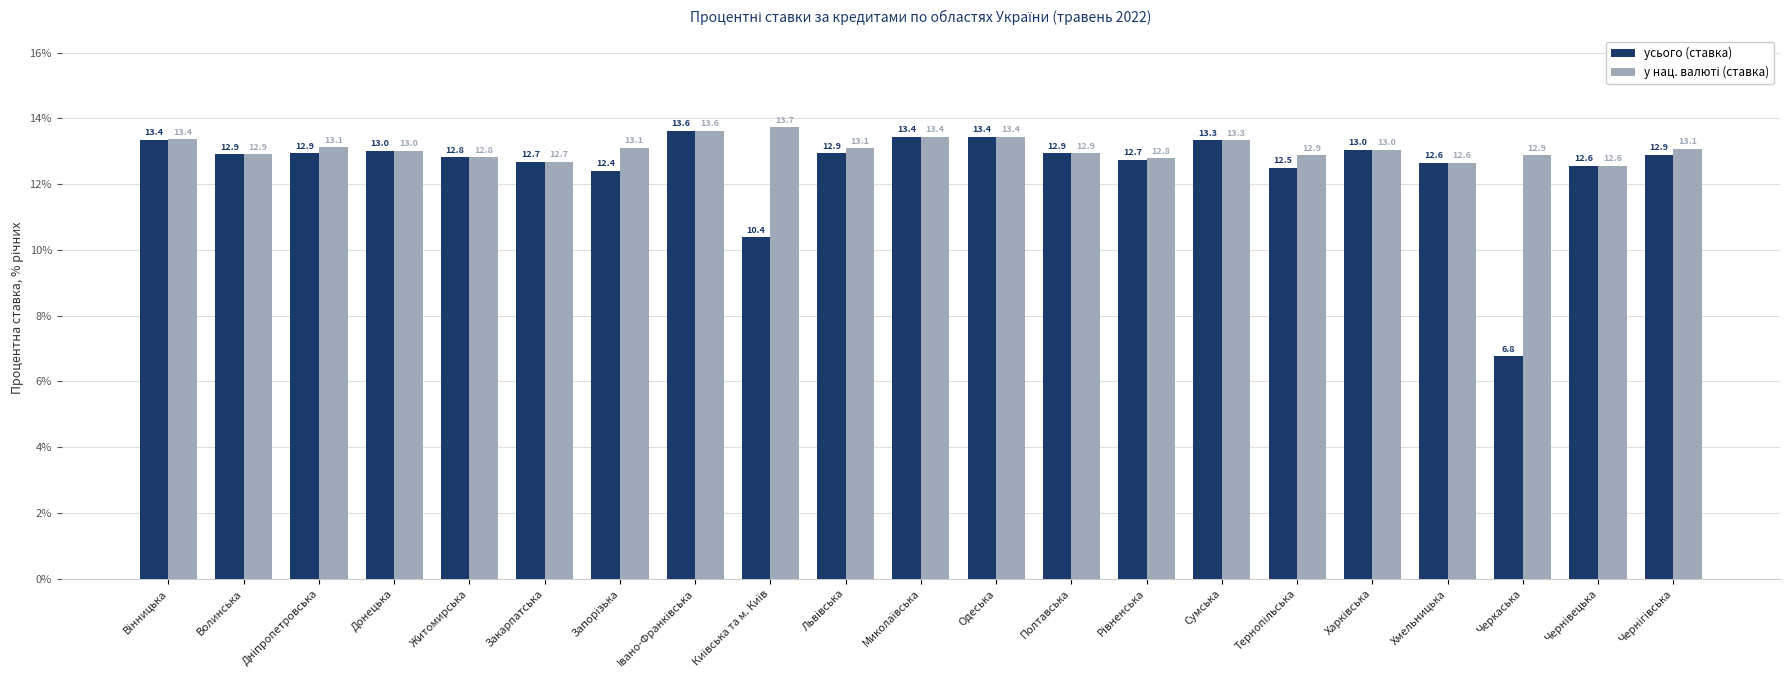

Which series has the largest range (max minus min)?

усього (ставка)